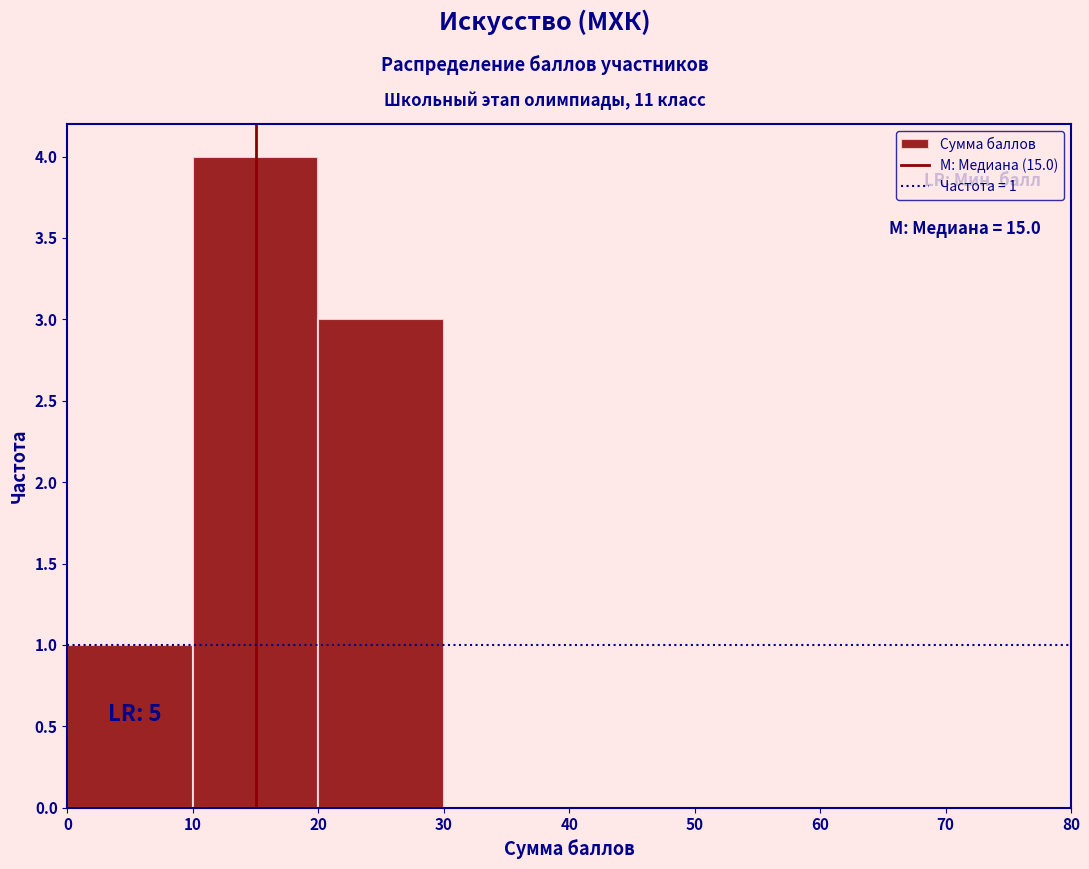

Over which range of the x-axis is the bar tallest?

10 to 20